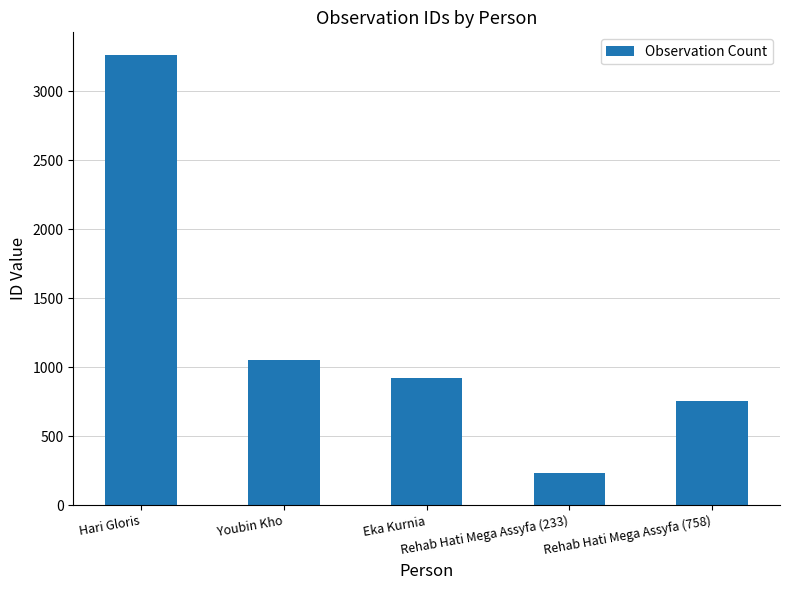

Approximately how many times larger is the value at Rehab Hati Mega Assyfa (758) compared to Youbin Kho?

0.7